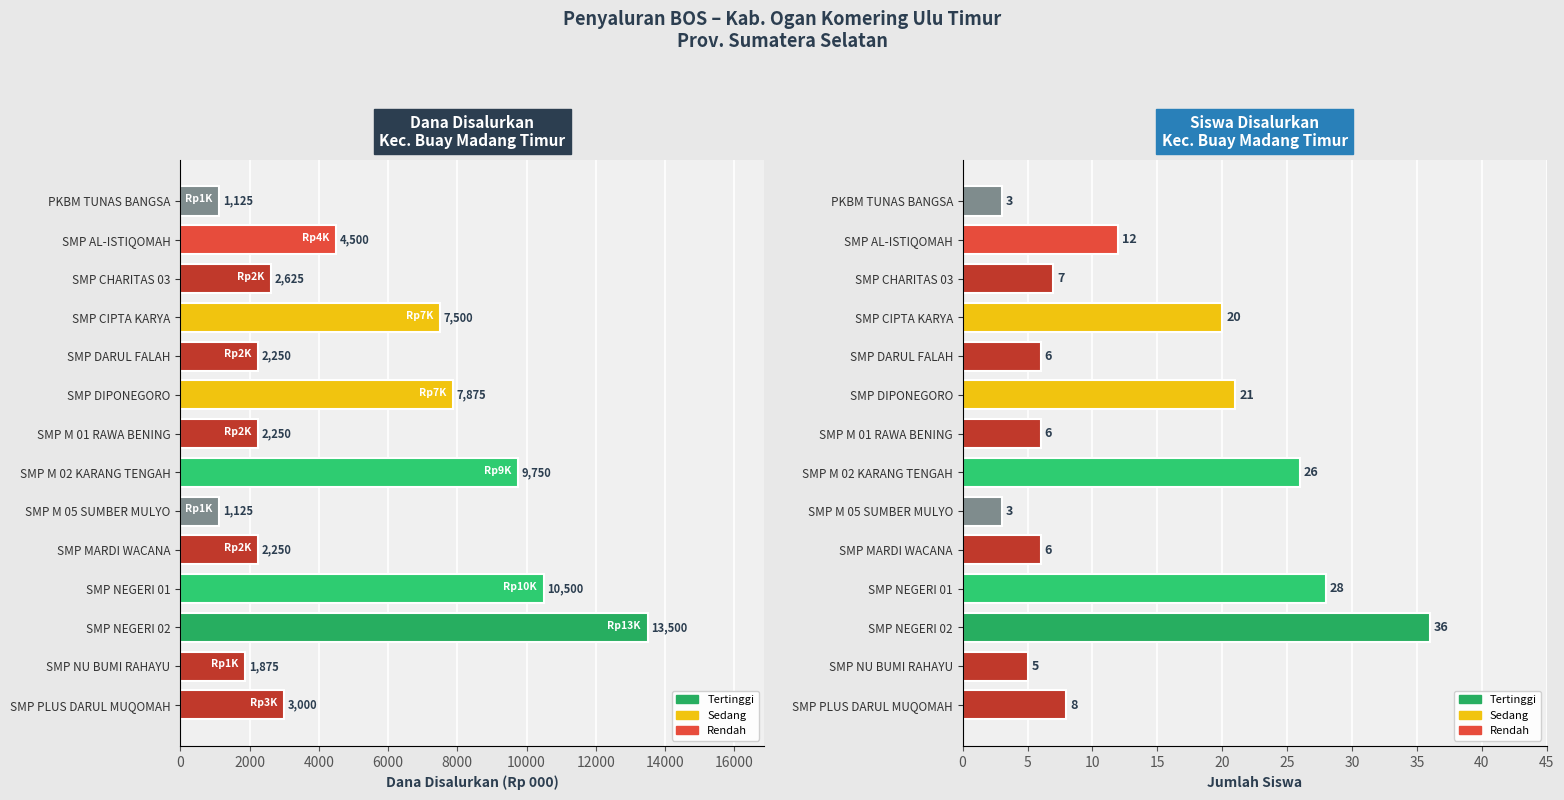

Which series has the widest spread of values?

Dana Disalurkan (000)